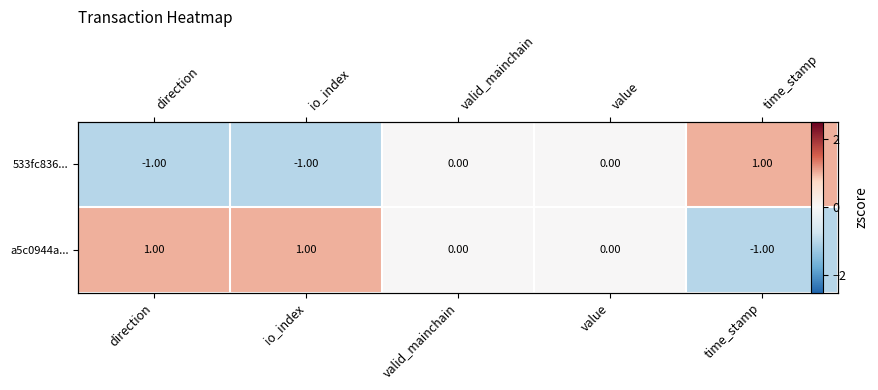

How many values in the a5c0944a... series exceed 0?

2